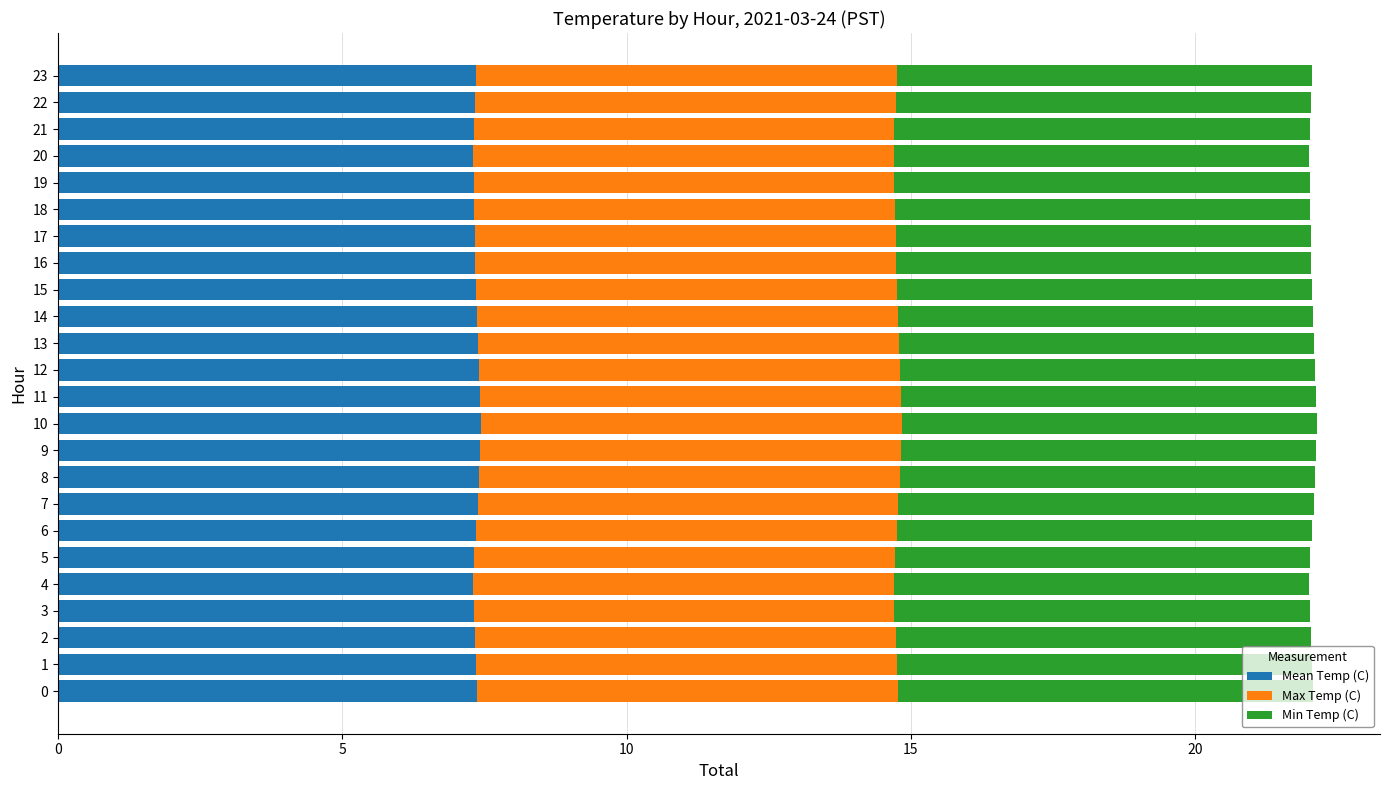

What are all the series names shown in the legend?

Mean Temp (C), Max Temp (C), Min Temp (C)